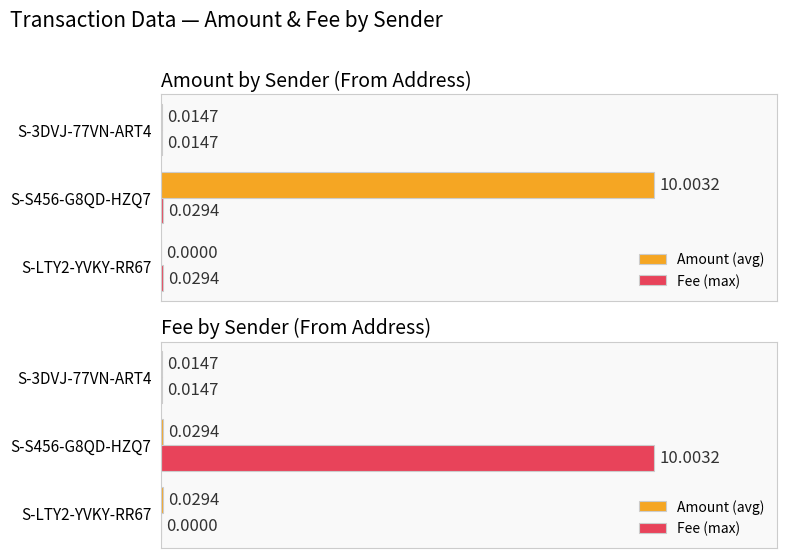

Rank the series by their average value, from highest to lowest.

Fee (max), Amount (avg)